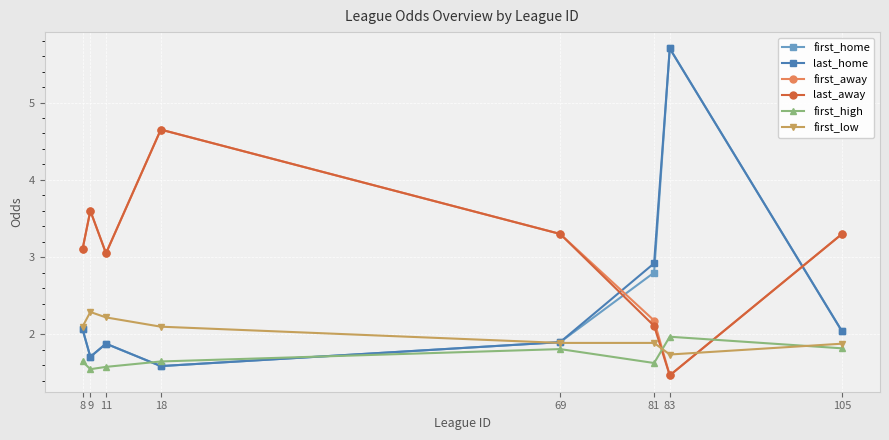

True or false: first_high has a value of 0.4 at 81.

False